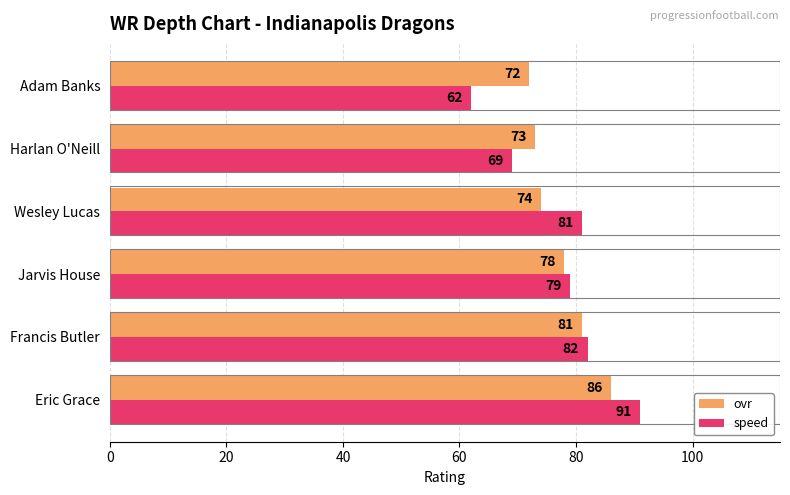

What is the difference between the maximum and minimum values in the ovr series?

14